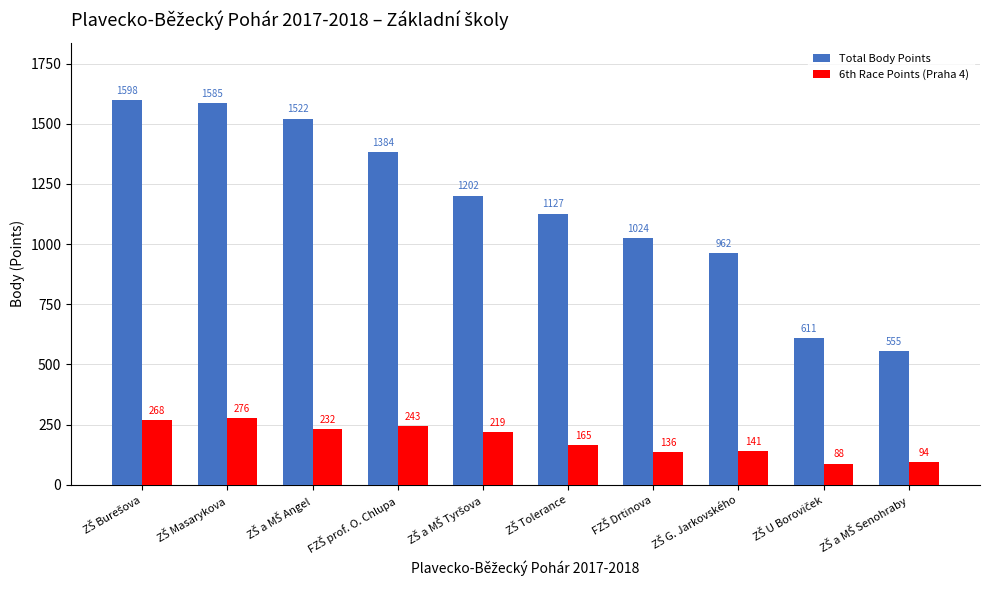

Which series has the largest range (max minus min)?

Total Body Points